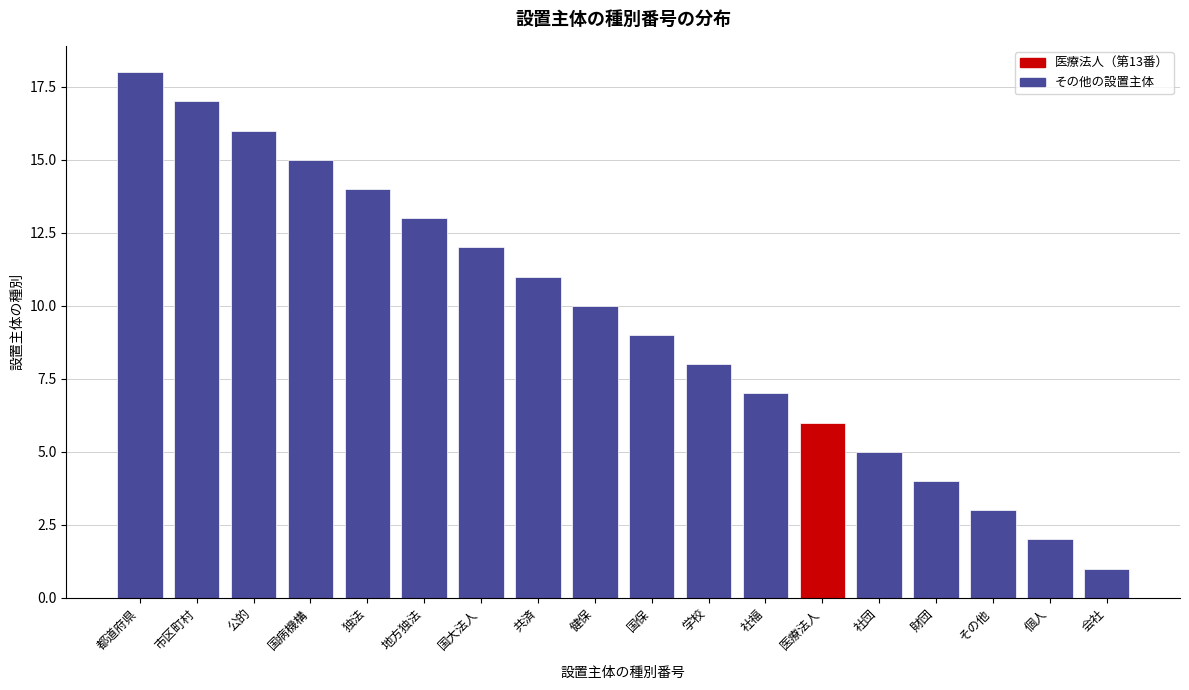

Reading right to left, what are all the values shown in this chart?

1	2	3	4	5	6	7	8	9	10	11	12	13	14	15	16	17	18